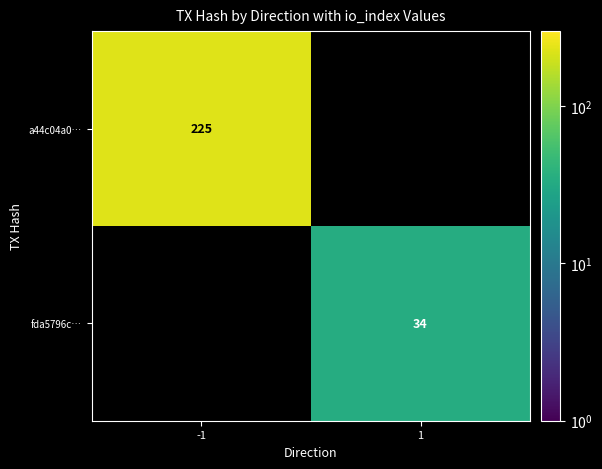

Which category has the lowest value across all series?

1